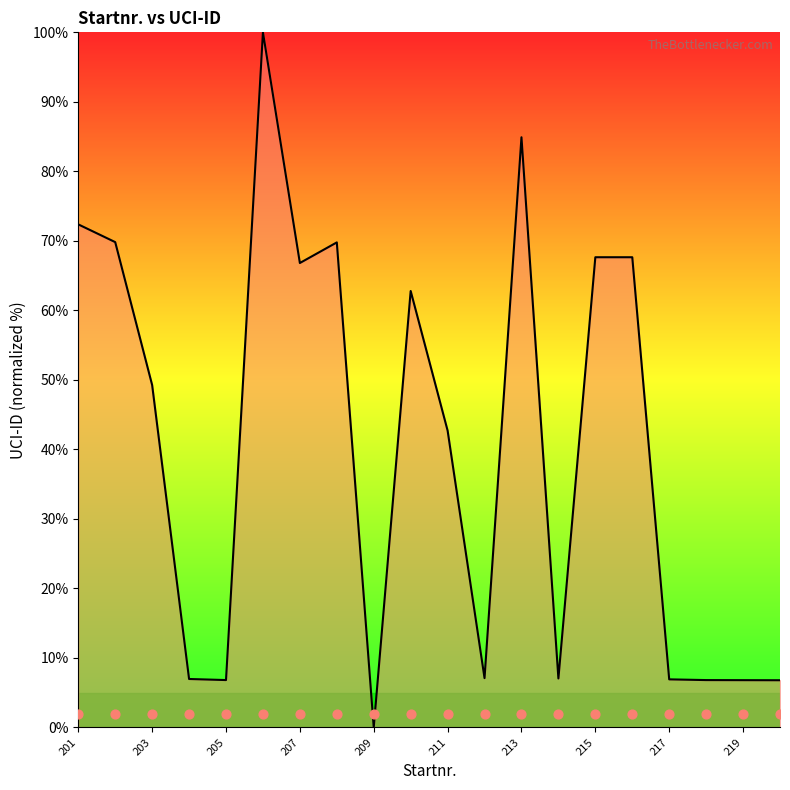

Approximately how many times larger is the value at 215 compared to 211?

1.6